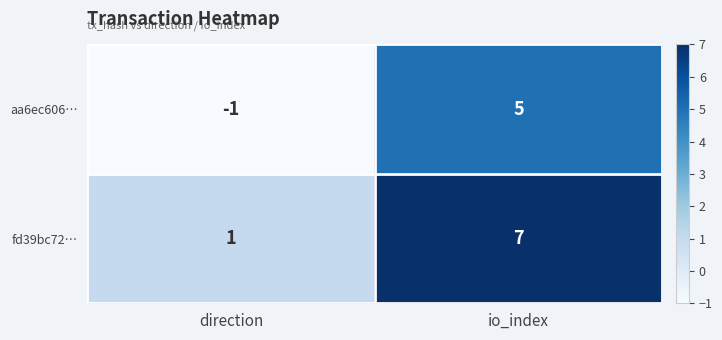

Reading left to right, transcribe all the data shown in this chart.

aa6ec606…: direction=-1	io_index=5
fd39bc72…: direction=1	io_index=7